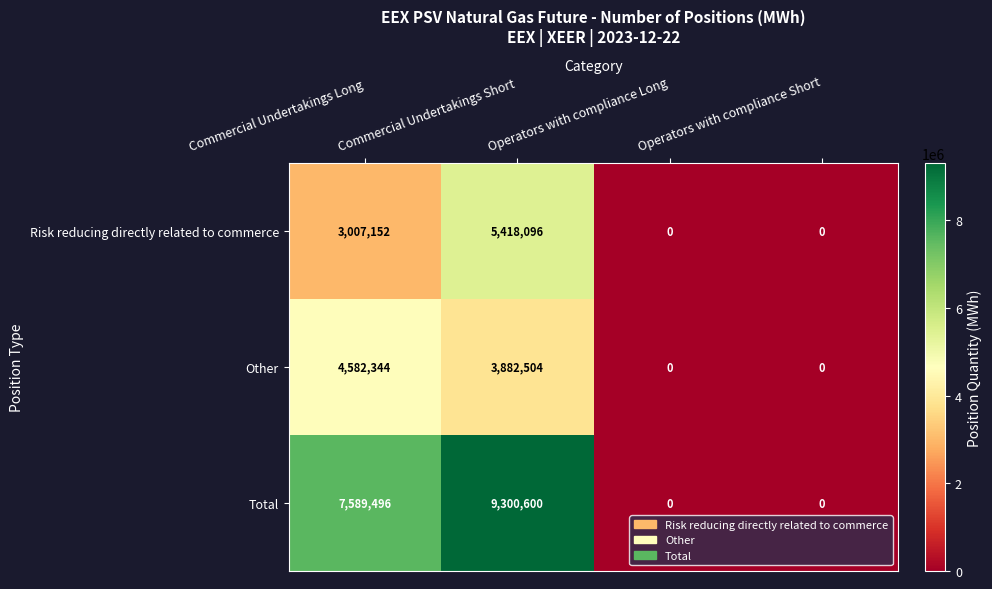

At which category is the sum across all series the highest?

Commercial Undertakings Short